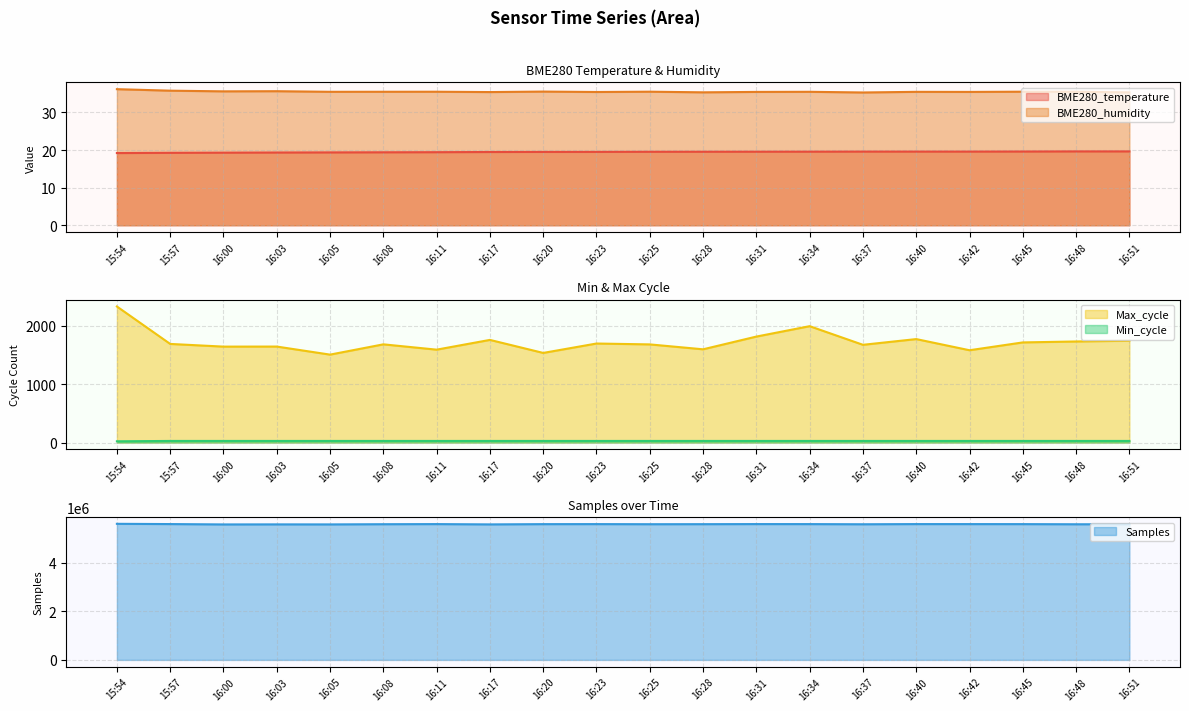

Rank the series at 16:25 from lowest to highest value.

BME280_temperature, Min_cycle, BME280_humidity, Max_cycle, Samples